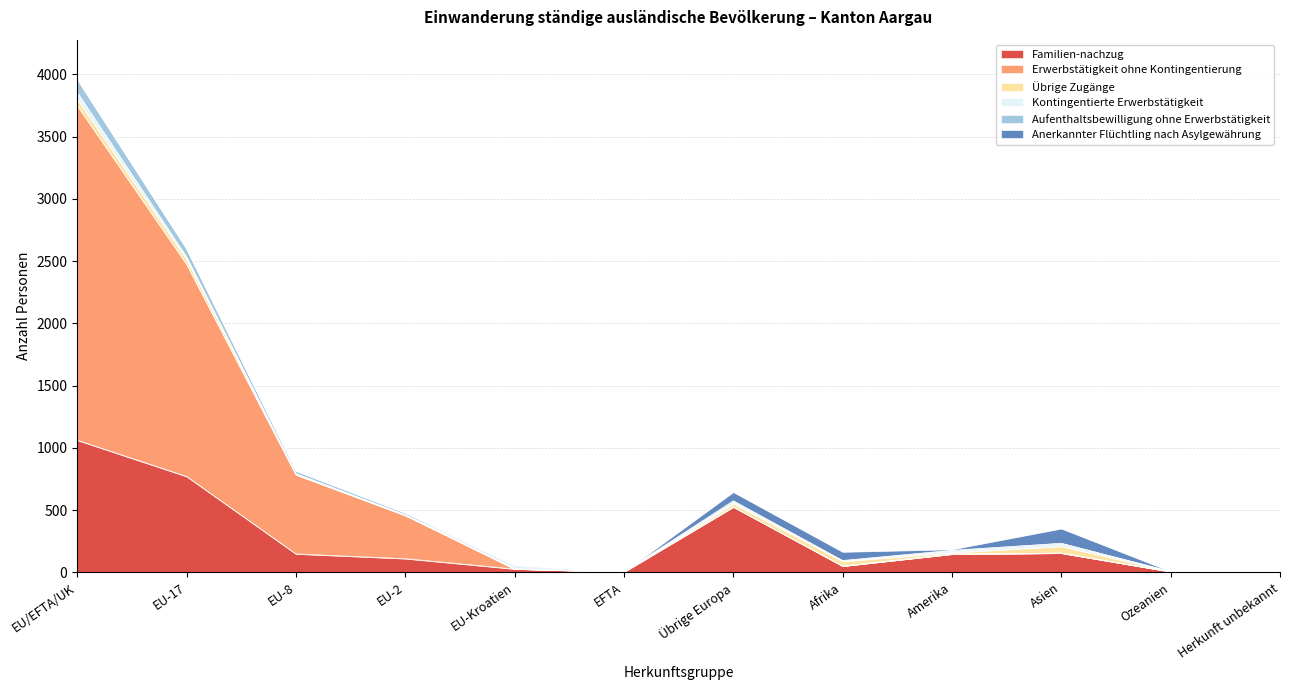

True or false: Erwerbstätigkeit ohne Kontingentierung has a value of 5 at EFTA.

True